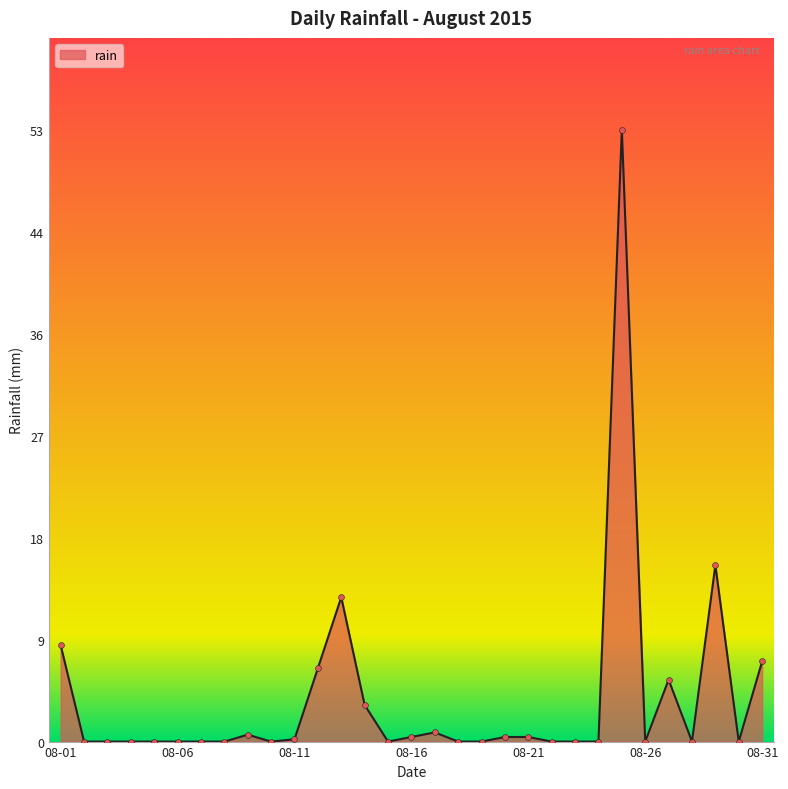

What is the difference between the maximum and minimum values?

53.4